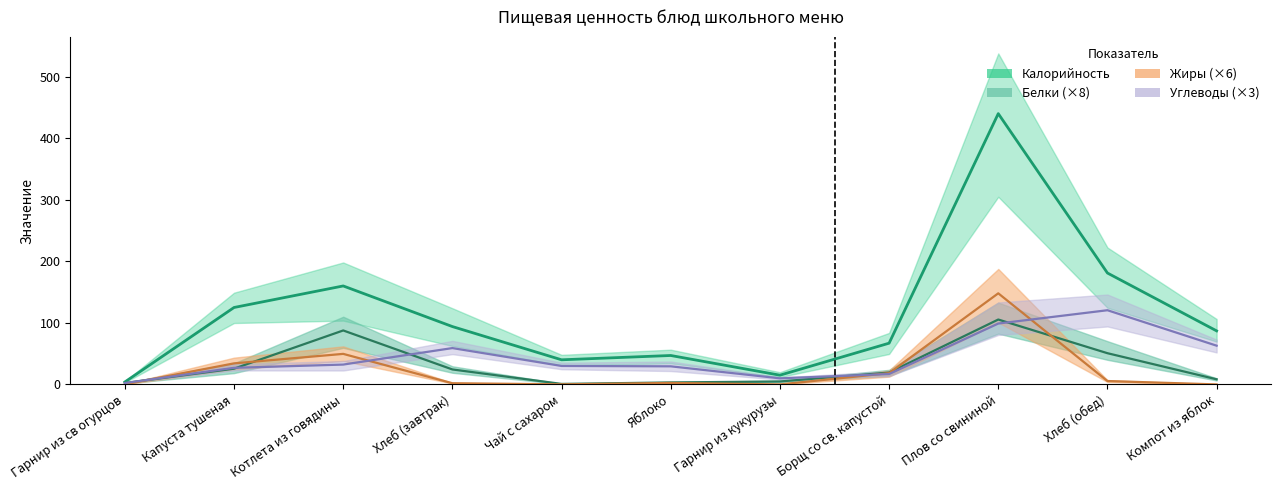

The value of Углеводы at Капуста тушеная is 27.0. True or false?

True